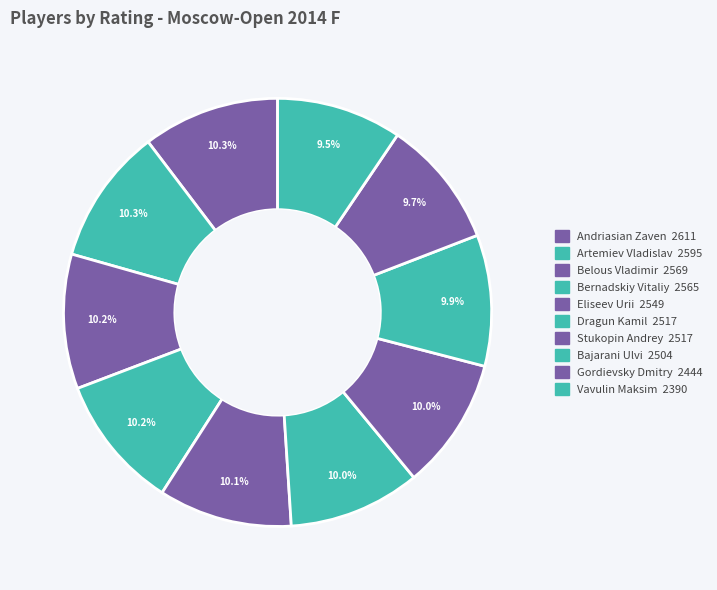

To the nearest percent, what is the average slice percentage?

10%